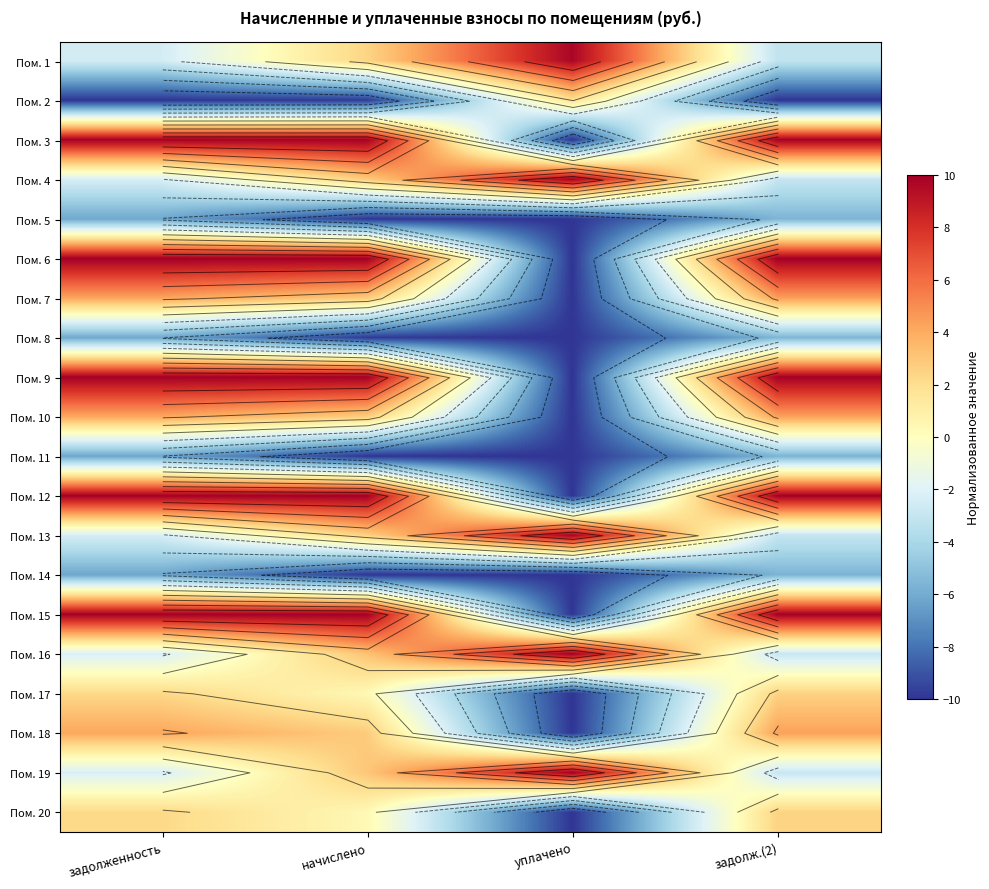

What is the sum of all Пом. 10 values?

1.2